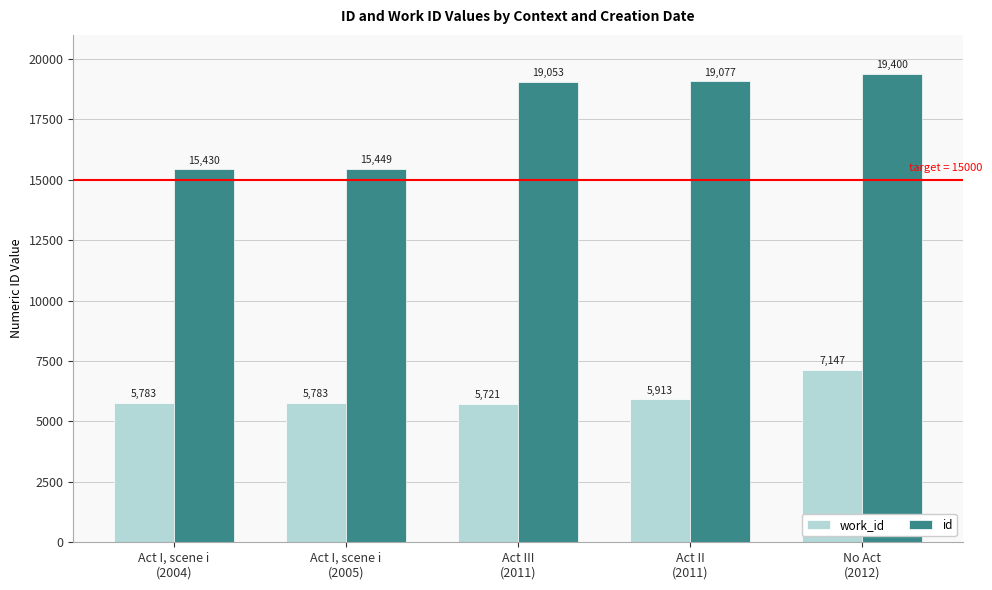

What is the difference between the id values at Act III
(2011) and No Act
(2012)?

347